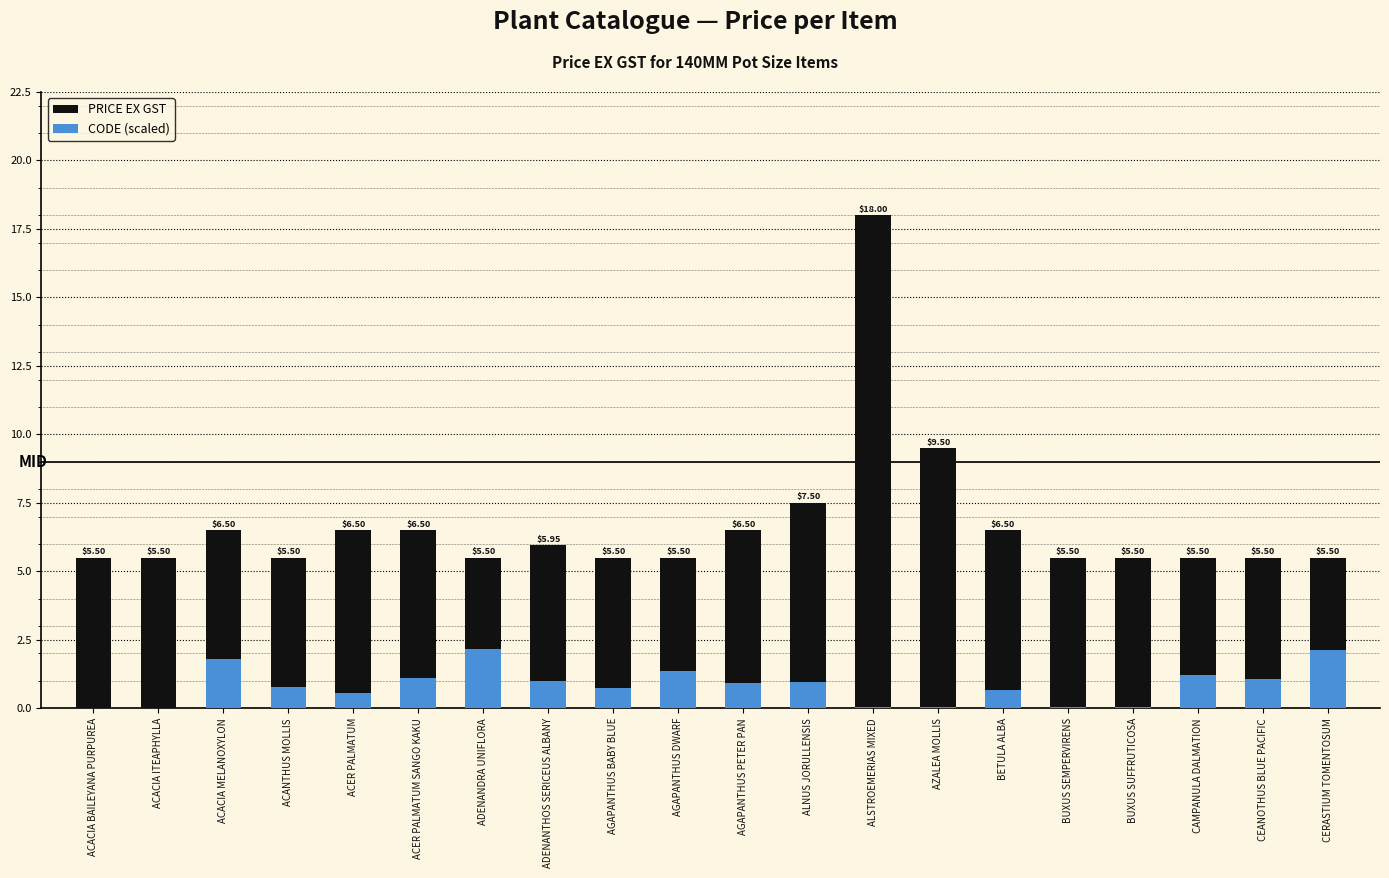

True or false: CODE (scaled) has a value of 0.7 at AGAPANTHUS BABY BLUE.

True